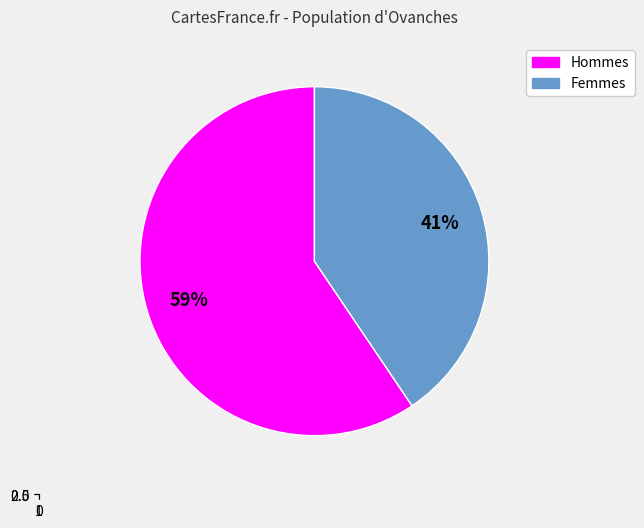

The pct45 slice represents 17% of the pie. True or false?

False